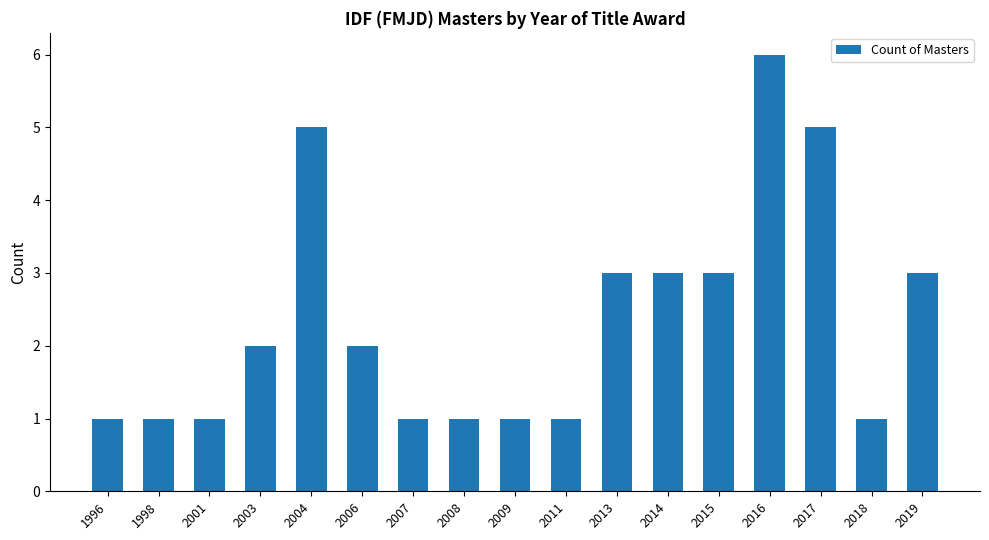

Reading left to right, what are all the values shown in this chart?

1	1	1	2	5	2	1	1	1	1	3	3	3	6	5	1	3